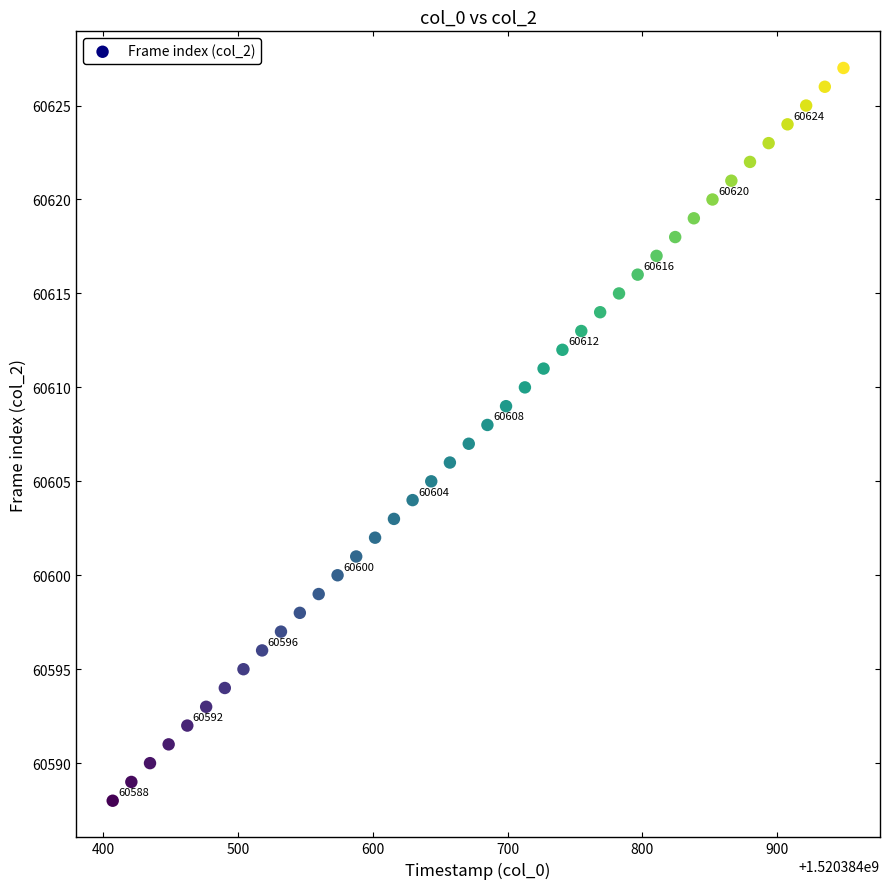

What is the range of Y values (max minus min)?

39